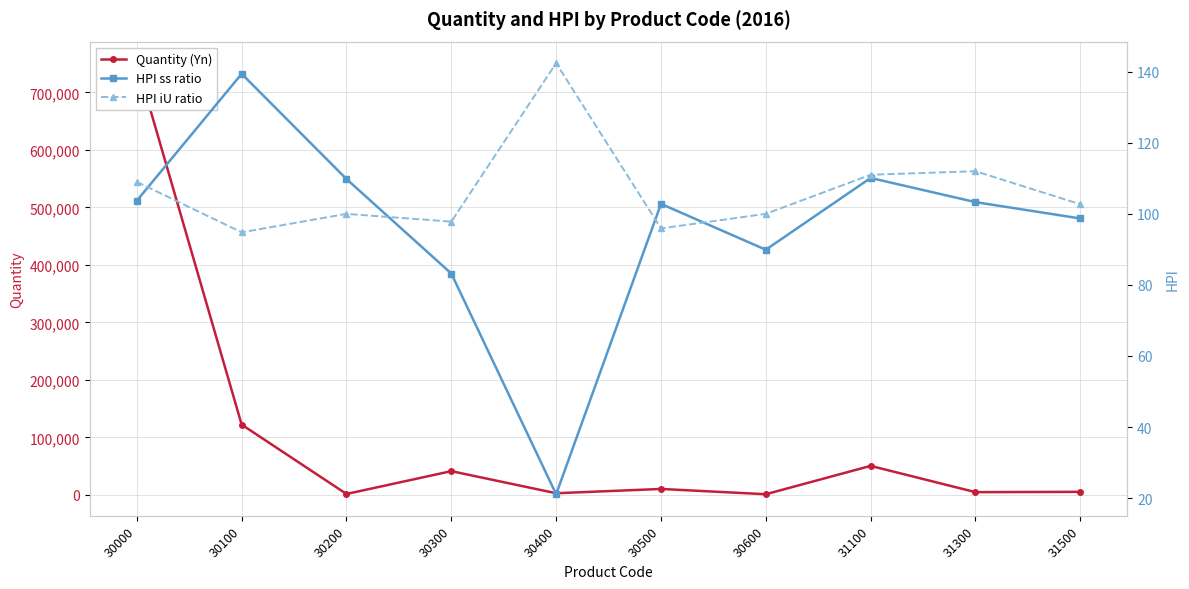

Between 30300 and 30100, which is larger?

30100